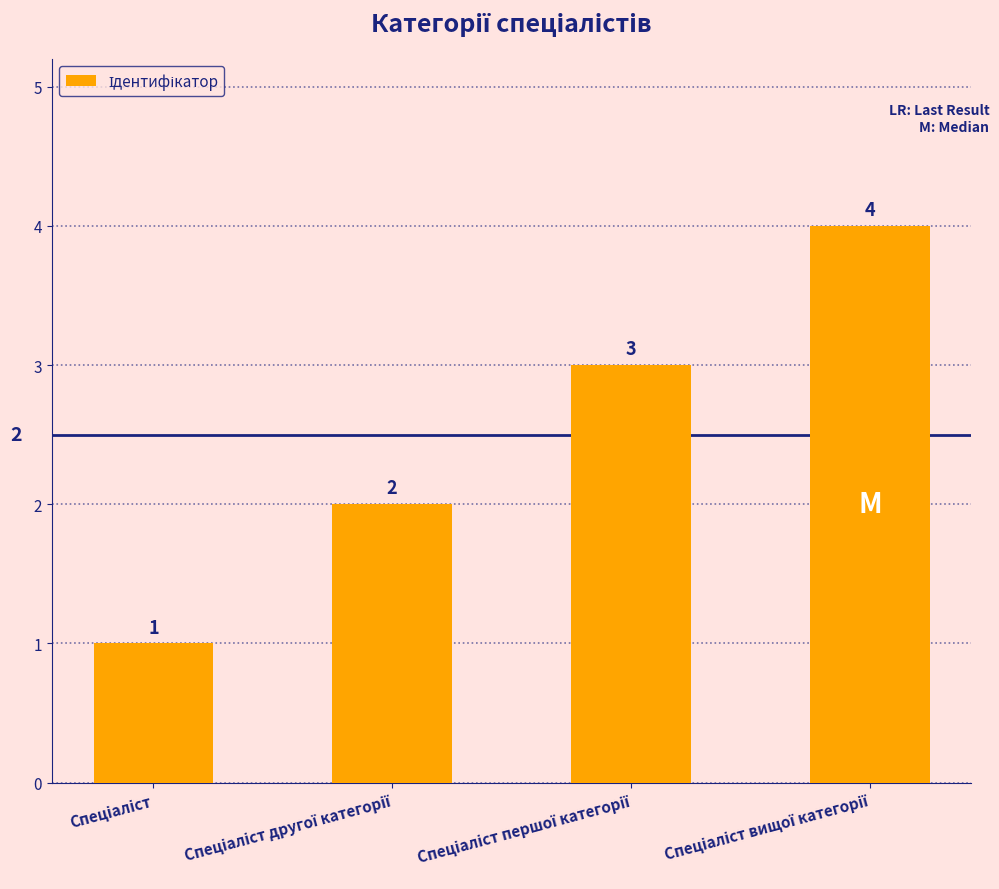

What is the value of the 1st bar from the left?

1